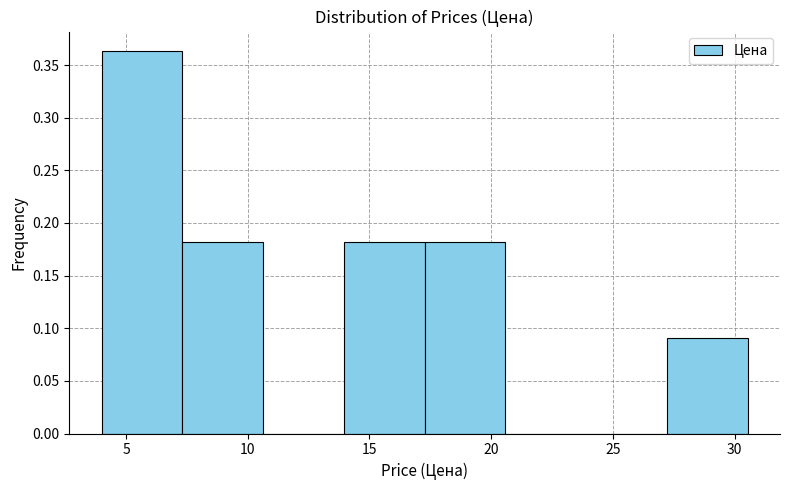

Reading left to right, transcribe this chart: for each bar, give the range it covers on the x-axis and its height. Neither the bar edges nor the heights are printed on the chart, so give them approximately, as read against the axes.

4.0 to 7.5: 0.365
7.5 to 10.5: 0.180
10.5 to 14.0: 0
14.0 to 17.5: 0.180
17.5 to 20.5: 0.180
20.5 to 24.0: 0
24.0 to 27.0: 0
27.0 to 30.5: 0.090